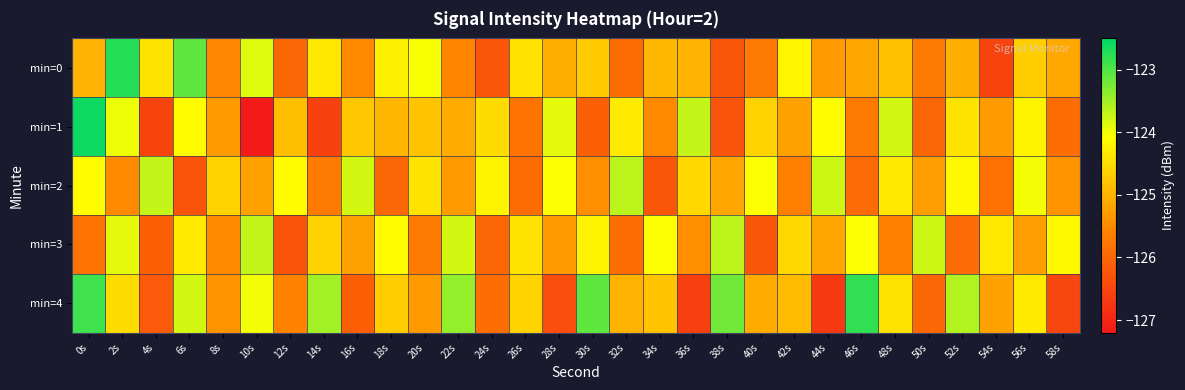

Rank the series by their maximum value, from lowest to highest.

min=2, min=3, min=4, min=0, min=1